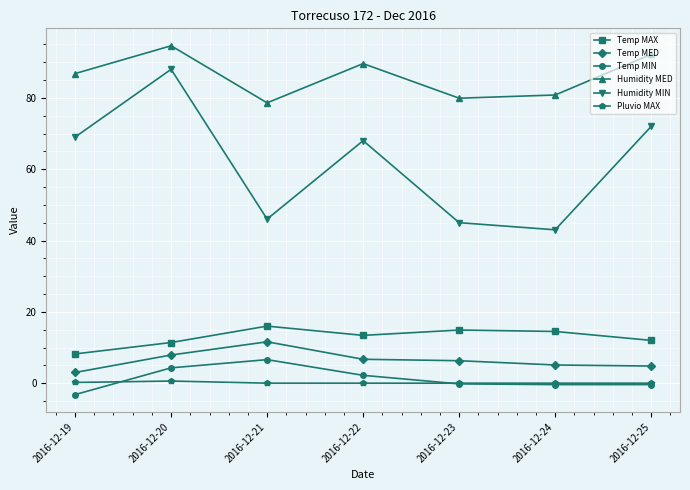

What is the difference between the Humidity MED values at 2016-12-24 and 2016-12-20?

13.8